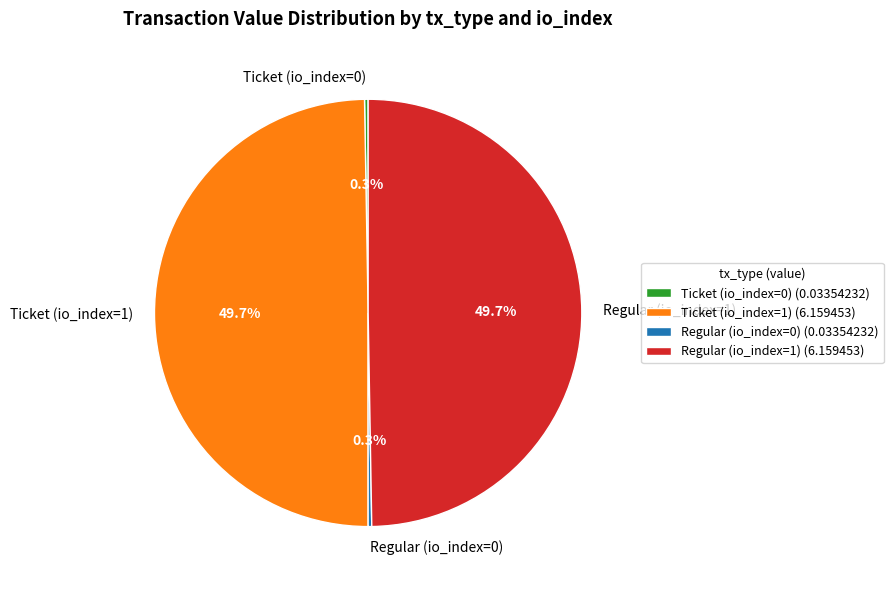

True or false: Ticket (io_index=1) accounts for 50% of the total.

True